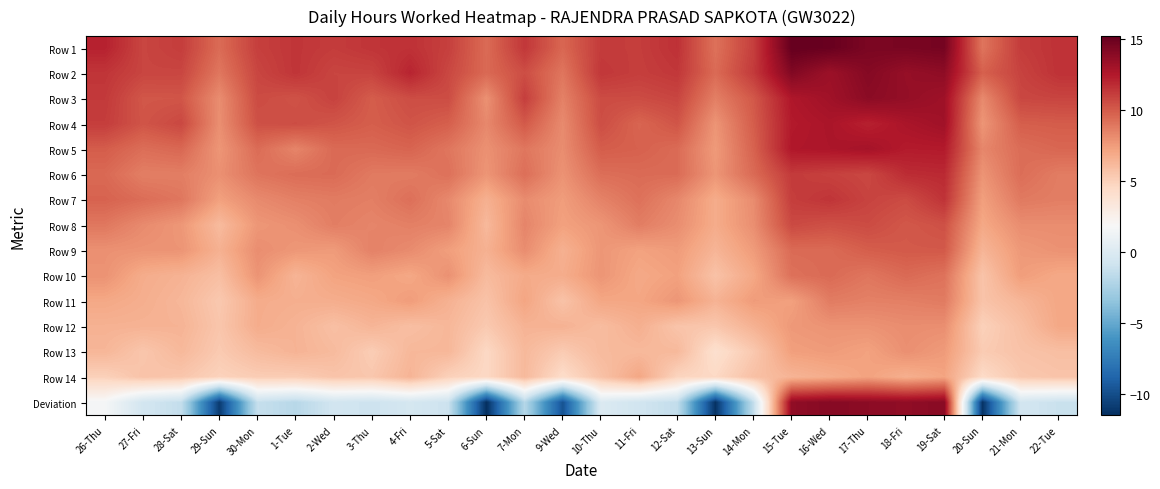

Reading right to left, what are all the values shown in this chart?

Row 1: 22-Tue=11.5	21-Mon=11.1	20-Sun=9.0	19-Sat=14.6	18-Fri=14.5	17-Thu=14.4	16-Wed=15.1	15-Tue=15.2	14-Mon=11.0	13-Sun=9.1	12-Sat=11.5	11-Fri=11.1	10-Thu=11.2	9-Wed=9.5	7-Mon=11.3	6-Sun=9.4	5-Sat=11.0	4-Fri=11.5	3-Thu=11.4	2-Wed=11.1	1-Tue=11.4	30-Mon=11.0	29-Sun=9.4	28-Sat=11.1	27-Fri=10.8	26-Thu=12.1
Row 2: 22-Tue=11.5	21-Mon=10.9	20-Sun=9.8	19-Sat=13.7	18-Fri=13.5	17-Thu=14.1	16-Wed=13.3	15-Tue=14.2	14-Mon=11.2	13-Sun=9.4	12-Sat=11.3	11-Fri=11.0	10-Thu=11.3	9-Wed=9.0	7-Mon=10.5	6-Sun=9.4	5-Sat=10.7	4-Fri=12.0	3-Thu=10.9	2-Wed=10.8	1-Tue=11.4	30-Mon=10.8	29-Sun=8.9	28-Sat=10.8	27-Fri=10.8	26-Thu=11.4
Row 3: 22-Tue=10.8	21-Mon=10.7	20-Sun=8.2	19-Sat=13.1	18-Fri=13.5	17-Thu=13.8	16-Wed=13.1	15-Tue=12.6	14-Mon=10.1	13-Sun=8.6	12-Sat=10.8	11-Fri=10.5	10-Thu=10.6	9-Wed=8.5	7-Mon=11.1	6-Sun=7.9	5-Sat=10.5	4-Fri=10.5	3-Thu=9.9	2-Wed=10.9	1-Tue=10.3	30-Mon=10.6	29-Sun=8.1	28-Sat=10.2	27-Fri=10.1	26-Thu=11.2
Row 4: 22-Tue=9.9	21-Mon=9.9	20-Sun=7.7	19-Sat=13.1	18-Fri=12.7	17-Thu=12.1	16-Wed=12.7	15-Tue=12.4	14-Mon=9.9	13-Sun=7.8	12-Sat=10.2	11-Fri=9.6	10-Thu=10.5	9-Wed=8.2	7-Mon=10.0	6-Sun=8.2	5-Sat=9.8	4-Fri=10.2	3-Thu=9.9	2-Wed=10.2	1-Tue=10.5	30-Mon=10.4	29-Sun=8.0	28-Sat=10.7	27-Fri=10.2	26-Thu=11.1
Row 5: 22-Tue=9.5	21-Mon=9.3	20-Sun=8.3	19-Sat=12.4	18-Fri=12.4	17-Thu=12.9	16-Wed=12.7	15-Tue=12.5	14-Mon=9.7	13-Sun=7.5	12-Sat=9.4	11-Fri=9.8	10-Thu=9.9	9-Wed=8.1	7-Mon=8.9	6-Sun=7.9	5-Sat=8.9	4-Fri=9.6	3-Thu=9.4	2-Wed=9.4	1-Tue=8.4	30-Mon=9.3	29-Sun=7.7	28-Sat=9.5	27-Fri=9.3	26-Thu=9.9
Row 6: 22-Tue=8.7	21-Mon=9.3	20-Sun=7.8	19-Sat=11.8	18-Fri=11.7	17-Thu=10.7	16-Wed=10.9	15-Tue=11.2	14-Mon=9.4	13-Sun=7.7	12-Sat=9.4	11-Fri=9.4	10-Thu=9.2	9-Wed=7.8	7-Mon=9.2	6-Sun=7.7	5-Sat=9.1	4-Fri=8.7	3-Thu=8.8	2-Wed=9.4	1-Tue=9.3	30-Mon=9.0	29-Sun=8.0	28-Sat=8.6	27-Fri=8.6	26-Thu=9.4
Row 7: 22-Tue=8.6	21-Mon=8.8	20-Sun=7.3	19-Sat=11.5	18-Fri=10.6	17-Thu=10.9	16-Wed=11.4	15-Tue=11.1	14-Mon=8.1	13-Sun=6.8	12-Sat=8.3	11-Fri=9.1	10-Thu=8.5	9-Wed=7.4	7-Mon=8.1	6-Sun=6.6	5-Sat=8.2	4-Fri=9.2	3-Thu=8.6	2-Wed=8.7	1-Tue=8.6	30-Mon=8.2	29-Sun=7.3	28-Sat=8.9	27-Fri=9.3	26-Thu=9.7
Row 8: 22-Tue=8.1	21-Mon=8.0	20-Sun=7.0	19-Sat=10.4	18-Fri=10.1	17-Thu=10.6	16-Wed=10.4	15-Tue=10.6	14-Mon=8.0	13-Sun=6.8	12-Sat=8.0	11-Fri=8.7	10-Thu=7.7	9-Wed=7.3	7-Mon=8.4	6-Sun=6.2	5-Sat=8.4	4-Fri=8.6	3-Thu=8.4	2-Wed=8.6	1-Tue=8.0	30-Mon=7.7	29-Sun=6.1	28-Sat=7.7	27-Fri=8.2	26-Thu=8.9
Row 9: 22-Tue=7.9	21-Mon=7.6	20-Sun=6.3	19-Sat=10.1	18-Fri=10.0	17-Thu=9.9	16-Wed=9.4	15-Tue=9.4	14-Mon=7.5	13-Sun=6.4	12-Sat=7.5	11-Fri=7.2	10-Thu=7.7	9-Wed=6.6	7-Mon=8.1	6-Sun=6.5	5-Sat=7.4	4-Fri=8.1	3-Thu=8.5	2-Wed=7.5	1-Tue=7.7	30-Mon=8.0	29-Sun=6.5	28-Sat=7.8	27-Fri=7.8	26-Thu=7.9
Row 10: 22-Tue=6.9	21-Mon=7.4	20-Sun=5.6	19-Sat=9.1	18-Fri=9.4	17-Thu=8.9	16-Wed=9.4	15-Tue=9.1	14-Mon=7.0	13-Sun=5.7	12-Sat=7.3	11-Fri=6.9	10-Thu=7.8	9-Wed=6.8	7-Mon=6.8	6-Sun=6.1	5-Sat=7.9	4-Fri=7.0	3-Thu=7.4	2-Wed=7.2	1-Tue=6.4	30-Mon=7.8	29-Sun=5.9	28-Sat=6.5	27-Fri=6.8	26-Thu=7.8
Row 11: 22-Tue=7.0	21-Mon=6.3	20-Sun=5.6	19-Sat=8.8	18-Fri=8.6	17-Thu=8.5	16-Wed=8.7	15-Tue=7.3	14-Mon=7.5	13-Sun=6.4	12-Sat=7.7	11-Fri=7.1	10-Thu=7.0	9-Wed=5.7	7-Mon=7.1	6-Sun=5.7	5-Sat=6.5	4-Fri=7.5	3-Thu=6.9	2-Wed=6.7	1-Tue=6.6	30-Mon=6.8	29-Sun=5.4	28-Sat=6.3	27-Fri=6.7	26-Thu=7.0
Row 12: 22-Tue=7.0	21-Mon=5.9	20-Sun=5.0	19-Sat=8.0	18-Fri=8.1	17-Thu=7.8	16-Wed=7.8	15-Tue=7.6	14-Mon=6.5	13-Sun=5.5	12-Sat=5.6	11-Fri=6.6	10-Thu=6.0	9-Wed=6.5	7-Mon=6.4	6-Sun=5.3	5-Sat=6.2	4-Fri=5.9	3-Thu=6.4	2-Wed=5.8	1-Tue=6.4	30-Mon=6.8	29-Sun=5.5	28-Sat=6.4	27-Fri=6.5	26-Thu=6.5
Row 13: 22-Tue=5.9	21-Mon=5.7	20-Sun=5.2	19-Sat=7.5	18-Fri=8.0	17-Thu=7.2	16-Wed=7.5	15-Tue=7.4	14-Mon=5.4	13-Sun=4.0	12-Sat=6.2	11-Fri=6.2	10-Thu=6.1	9-Wed=5.3	7-Mon=6.2	6-Sun=4.6	5-Sat=6.2	4-Fri=6.2	3-Thu=5.2	2-Wed=6.1	1-Tue=6.4	30-Mon=6.0	29-Sun=5.3	28-Sat=6.2	27-Fri=5.5	26-Thu=6.3
Row 14: 22-Tue=5.6	21-Mon=5.4	20-Sun=4.4	19-Sat=7.1	18-Fri=6.6	17-Thu=7.2	16-Wed=6.8	15-Tue=6.4	14-Mon=5.8	13-Sun=4.5	12-Sat=4.8	11-Fri=7.0	10-Thu=5.7	9-Wed=4.3	7-Mon=6.1	6-Sun=4.6	5-Sat=5.0	4-Fri=6.4	3-Thu=5.5	2-Wed=5.6	1-Tue=5.2	30-Mon=5.2	29-Sun=4.9	28-Sat=5.5	27-Fri=5.7	26-Thu=5.0
Deviation: 22-Tue=-1.1	21-Mon=-0.7	20-Sun=-11.3	19-Sat=13.9	18-Fri=13.7	17-Thu=13.8	16-Wed=14.0	15-Tue=13.7	14-Mon=-1.4	13-Sun=-11.4	12-Sat=-1.4	11-Fri=-0.8	10-Thu=-0.1	9-Wed=-9.8	7-Mon=-2.0	6-Sun=-11.5	5-Sat=-1.0	4-Fri=-0.5	3-Thu=-1.0	2-Wed=-0.7	1-Tue=-1.9	30-Mon=-1.3	29-Sun=-10.9	28-Sat=-1.4	27-Fri=-0.7	26-Thu=1.6